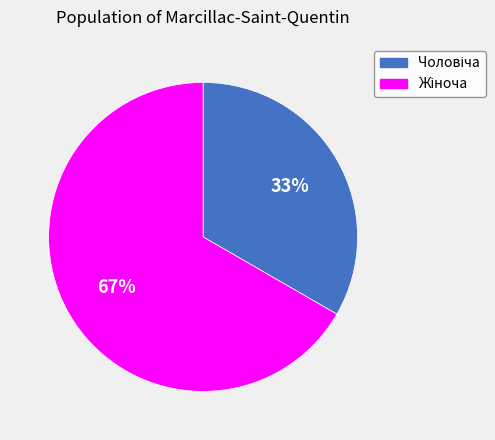

Is there any slice that represents more than half of the pie?

Yes